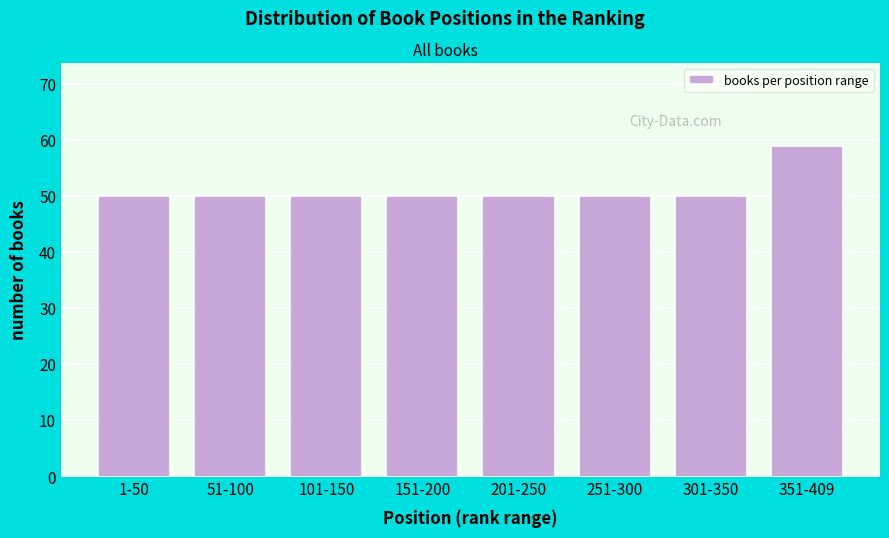

Reading left to right, what are all the values shown in this chart?

50	50	50	50	50	50	50	59